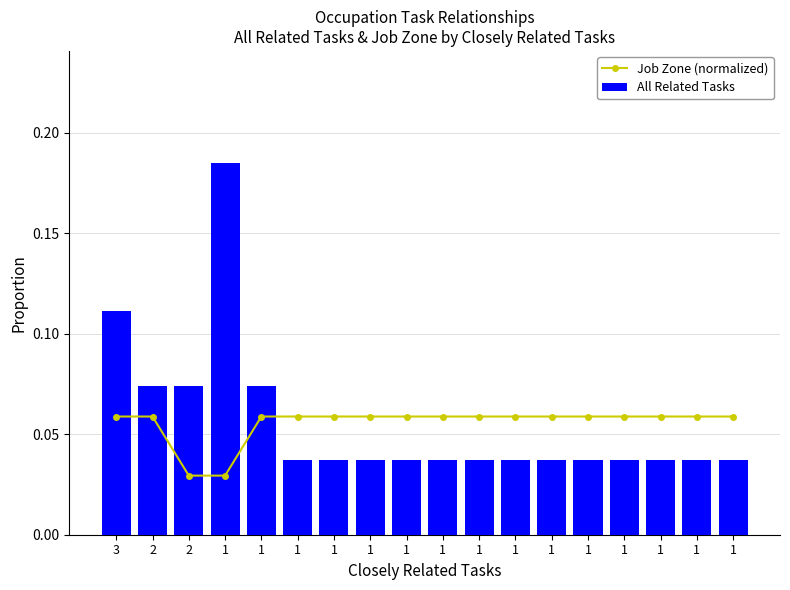

Which category has the lowest value in the All Related Tasks series?

1